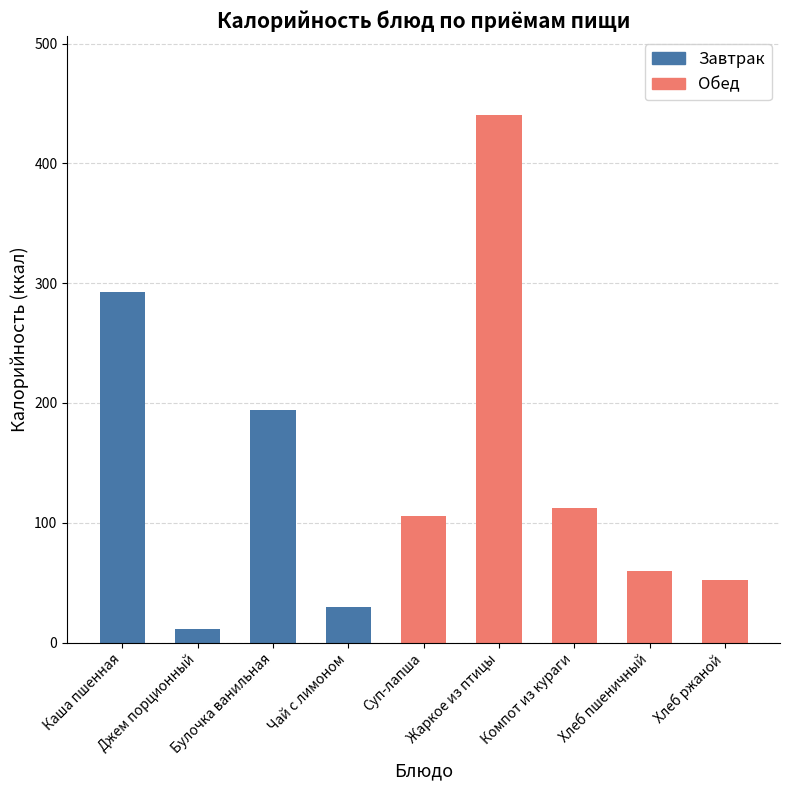

What is the ratio of the value at Компот из кураги to the value at Чай с лимоном?

3.8